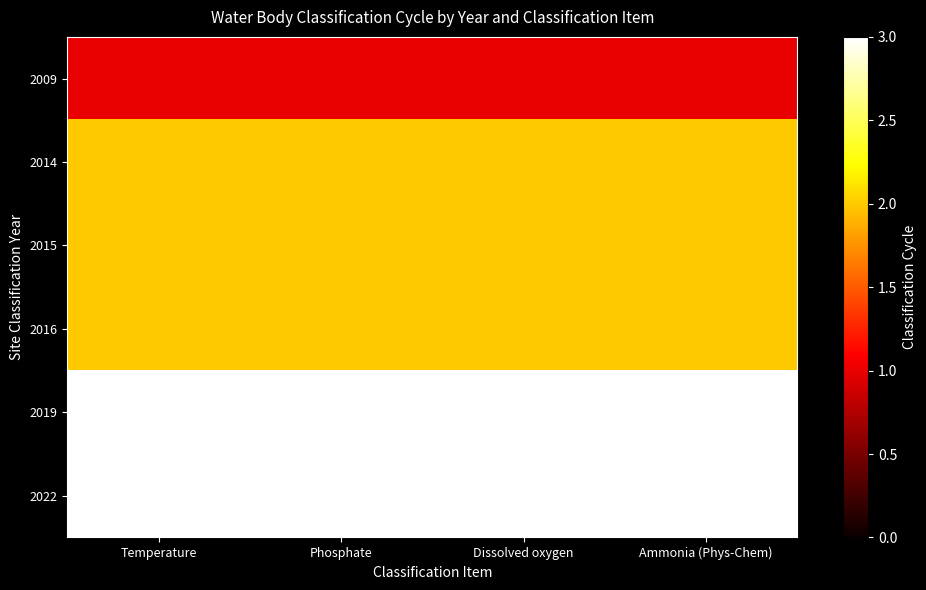

At how many categories does at least one series exceed 1?

4